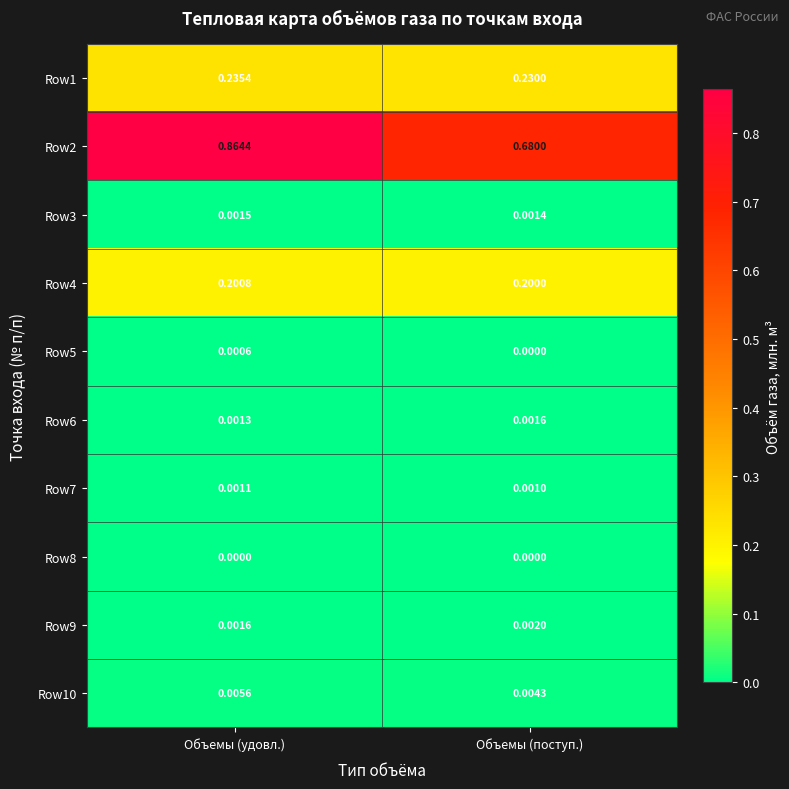

List the labels in order of Row6 value, smallest first.

Объемы (удовл.), Объемы (поступ.)